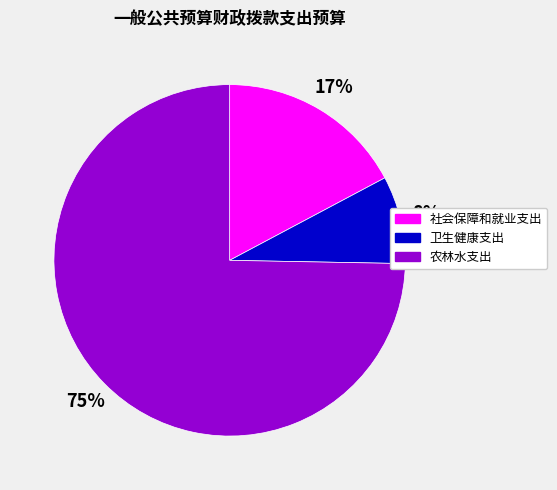

Which has a higher value, 卫生健康支出 or 农林水支出?

农林水支出